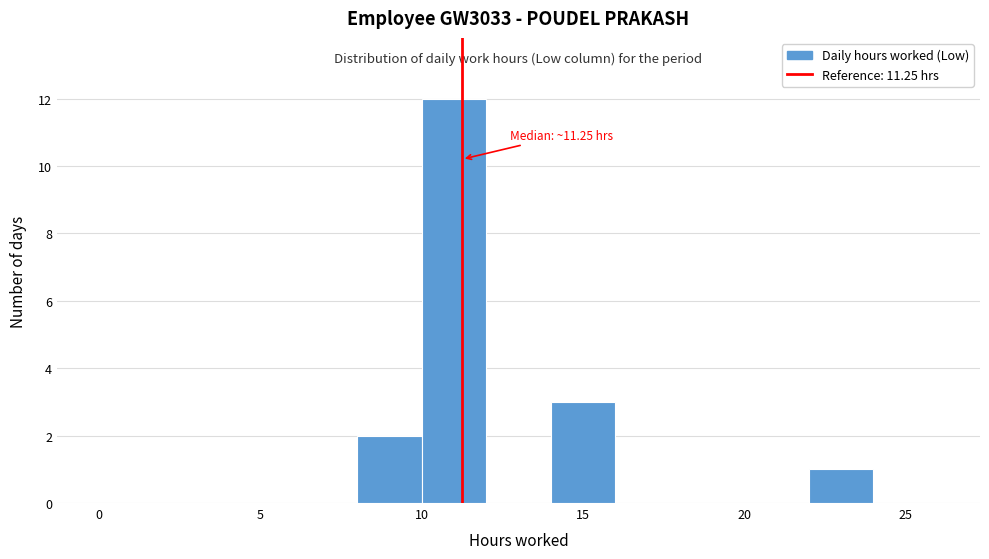

Which range on the x-axis has the tallest bar?

10 to 12